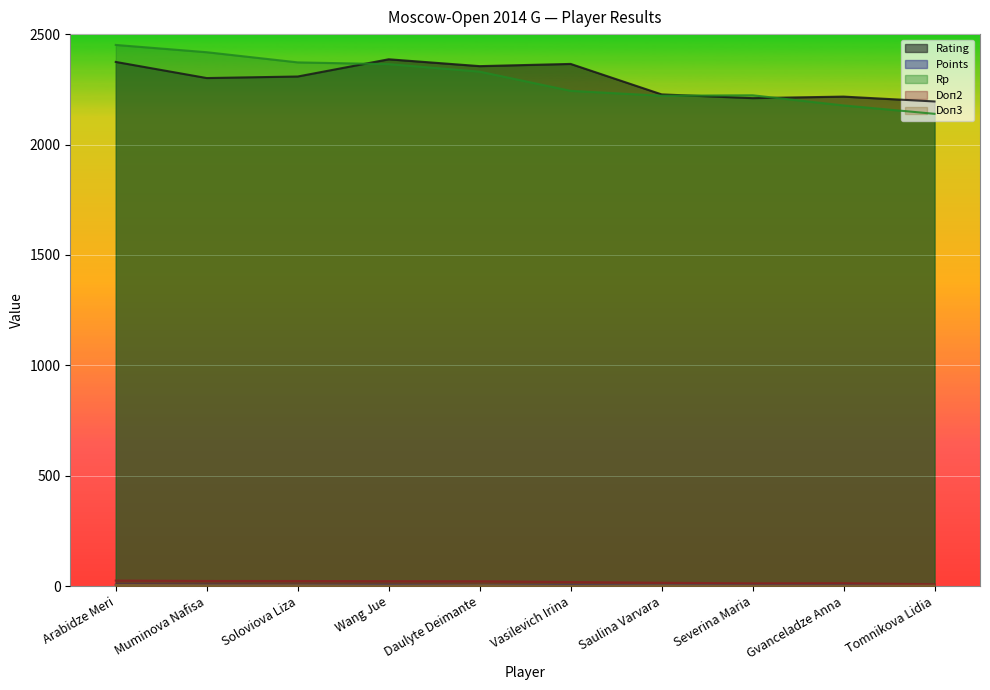

What is the total value across all series at Severina Maria?

4451.2